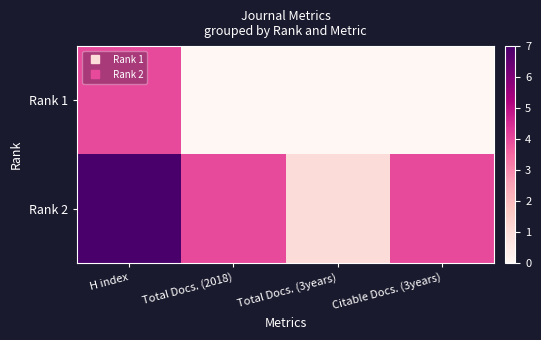

Which series changed the most between H index and Total Docs. (2018)?

Rank 1